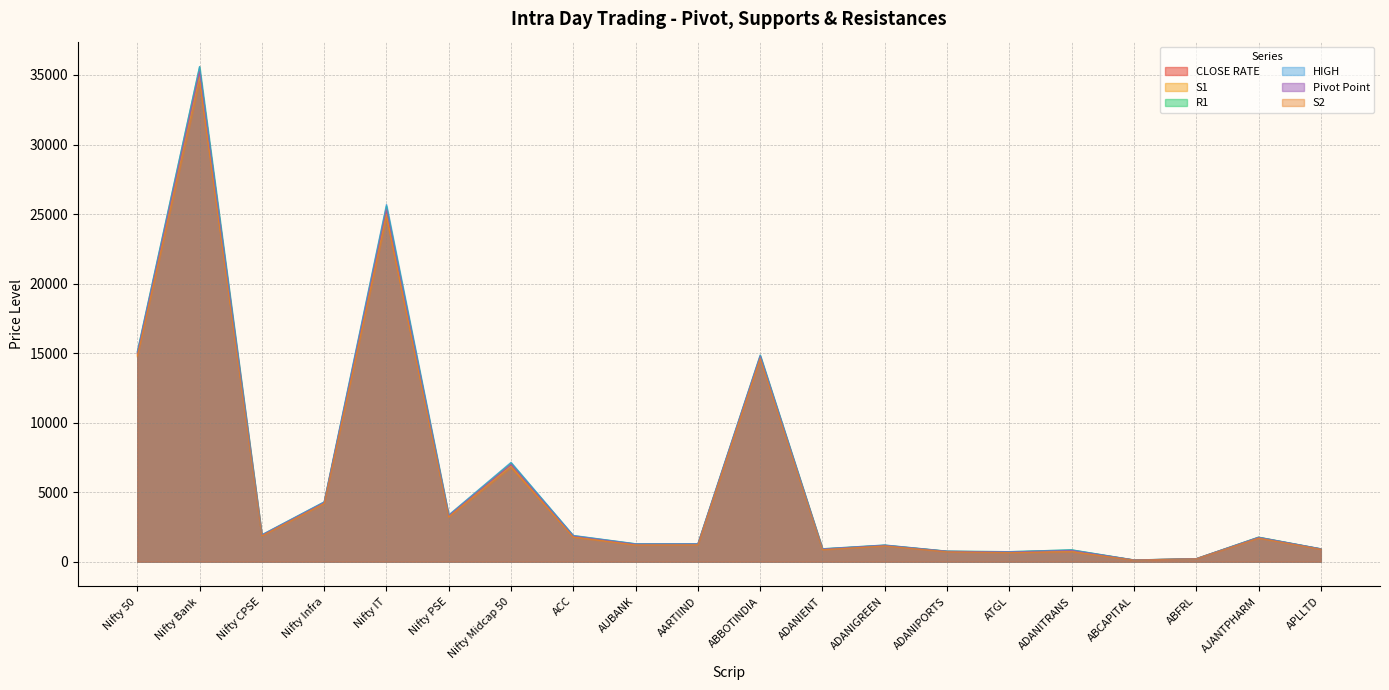

What is the difference between the maximum and minimum values in the S2 series?

34405.7